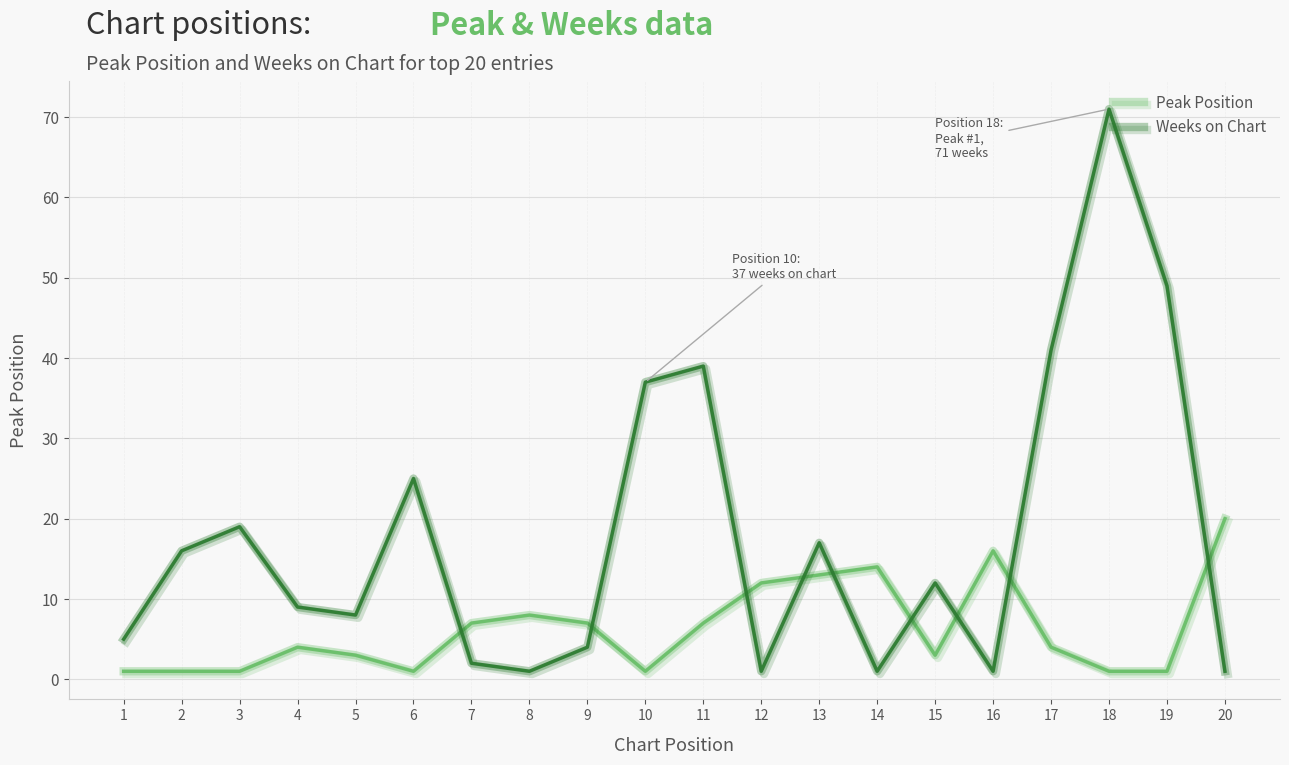

At 16, list the series in order from largest to smallest.

Peak Position, Weeks on Chart